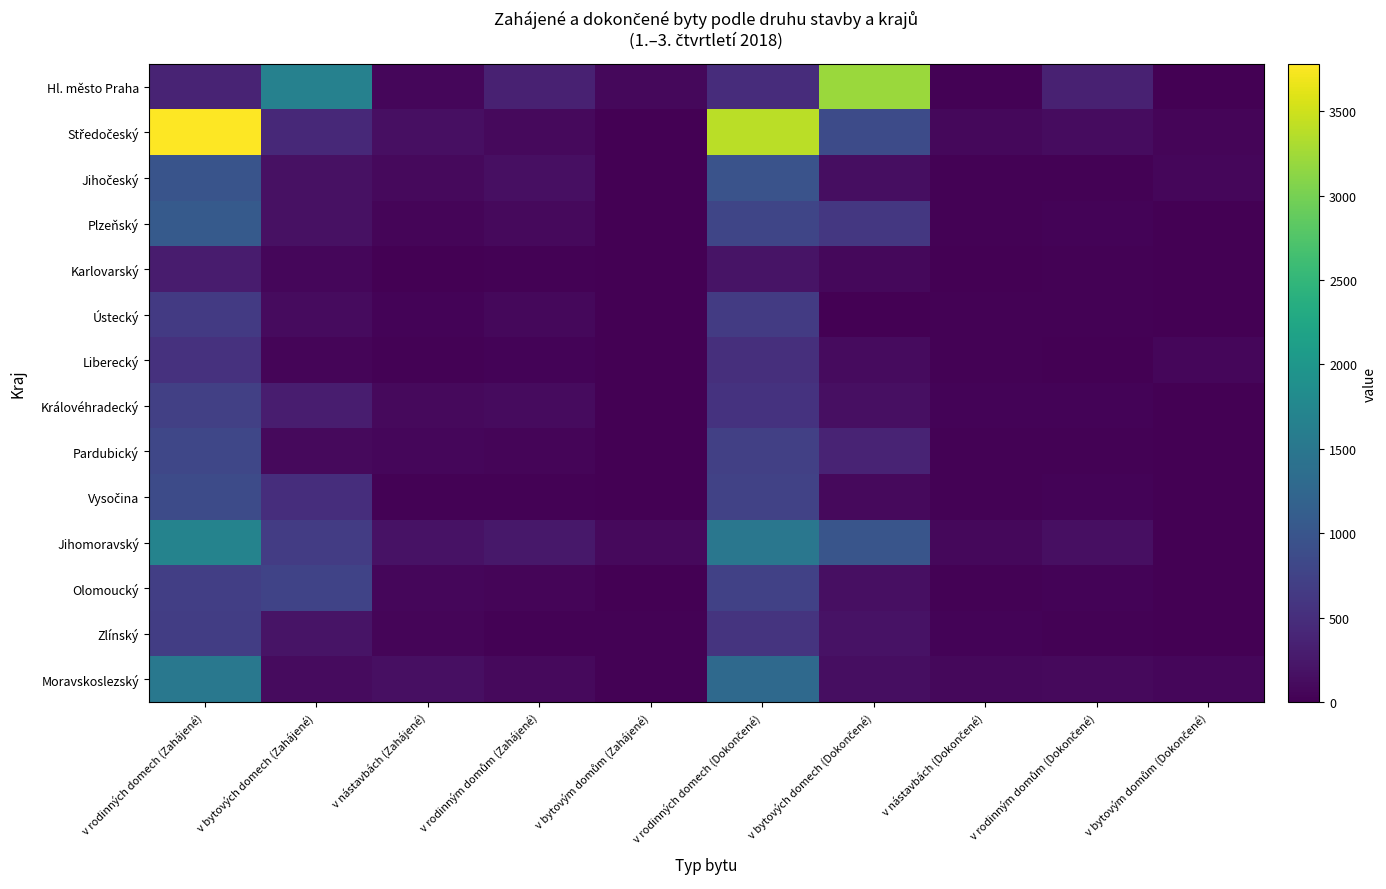

Between v rodinným domům (Dokončené) and v rodinných domech (Zahájené), which is larger?

v rodinných domech (Zahájené)